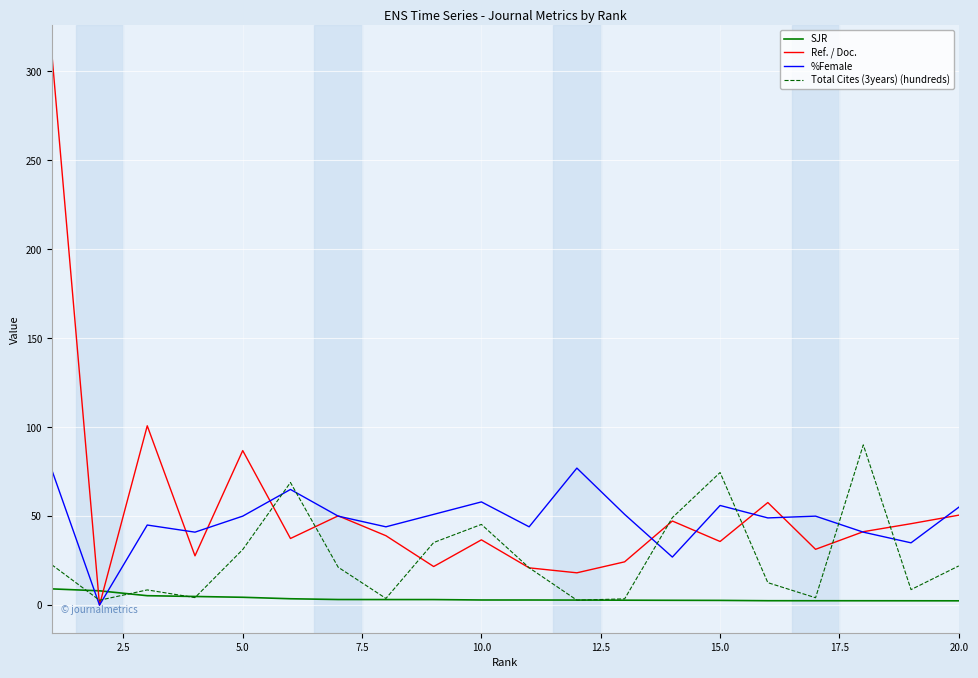

After their last crossing, which series has the higher values: SJR or %Female?

%Female